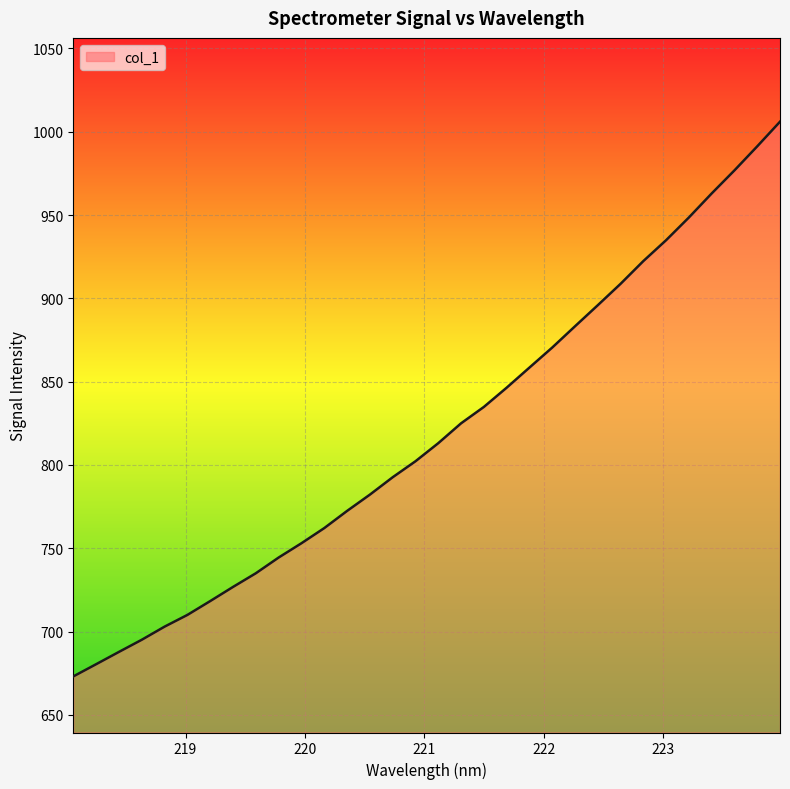

What is the smallest value displayed?

673.1